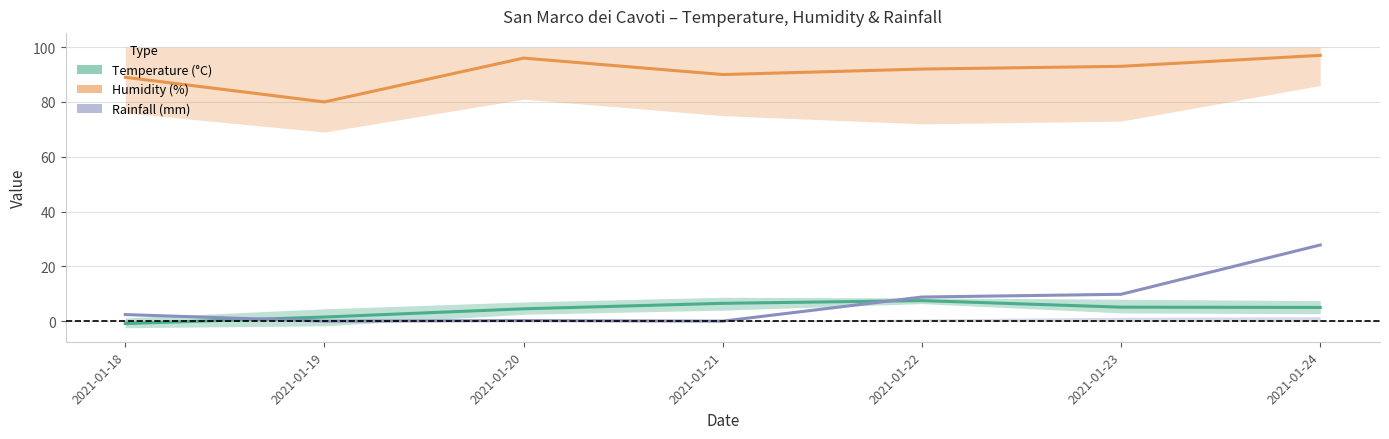

The value of Rainfall (mm) at 2021-01-19 is 15.8. True or false?

False